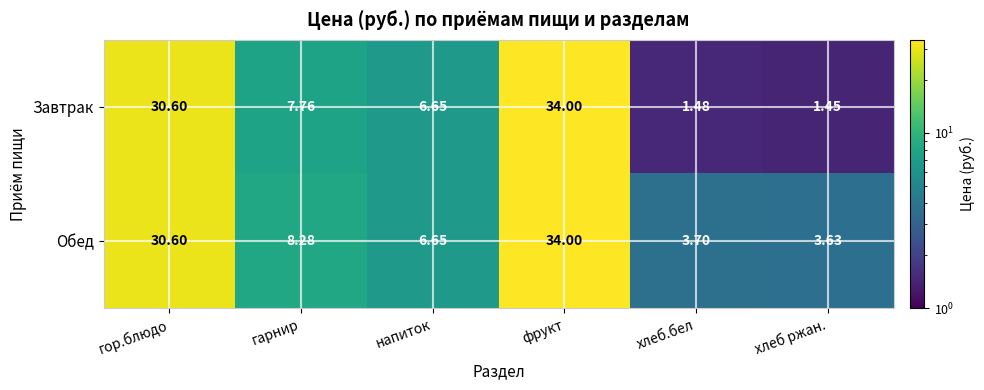

At which category does the chart reach its minimum across all series?

хлеб ржан.